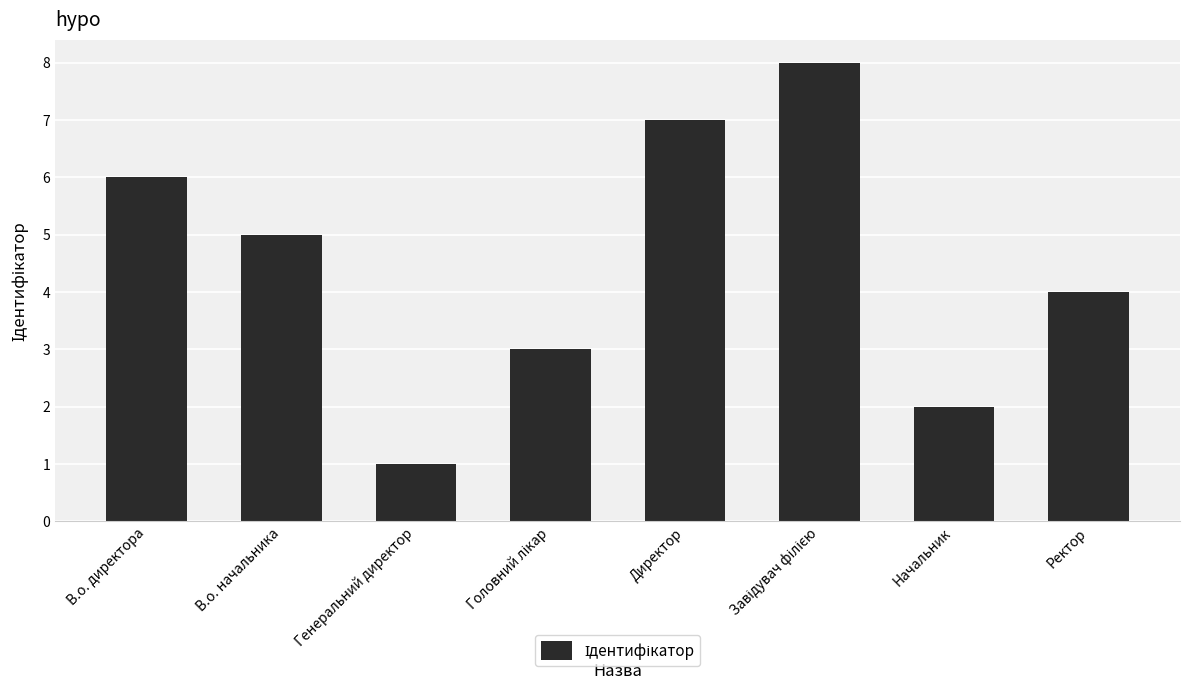

What is the sum of all values?

36